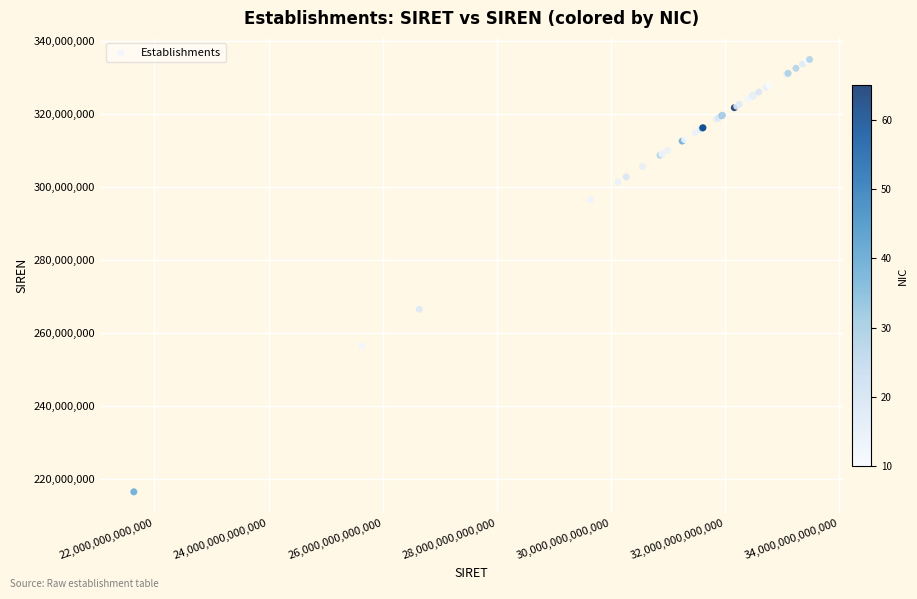

What Y value in the scatter plot is closest to 275605678?

266404698